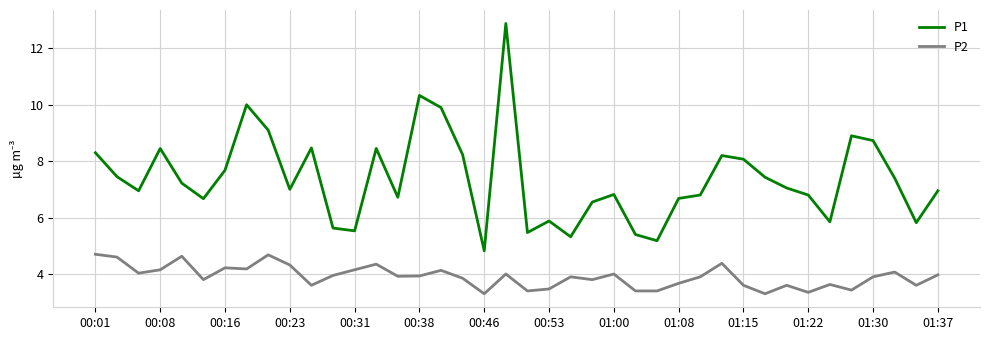

List the series in order of their peak value, lowest first.

P2, P1